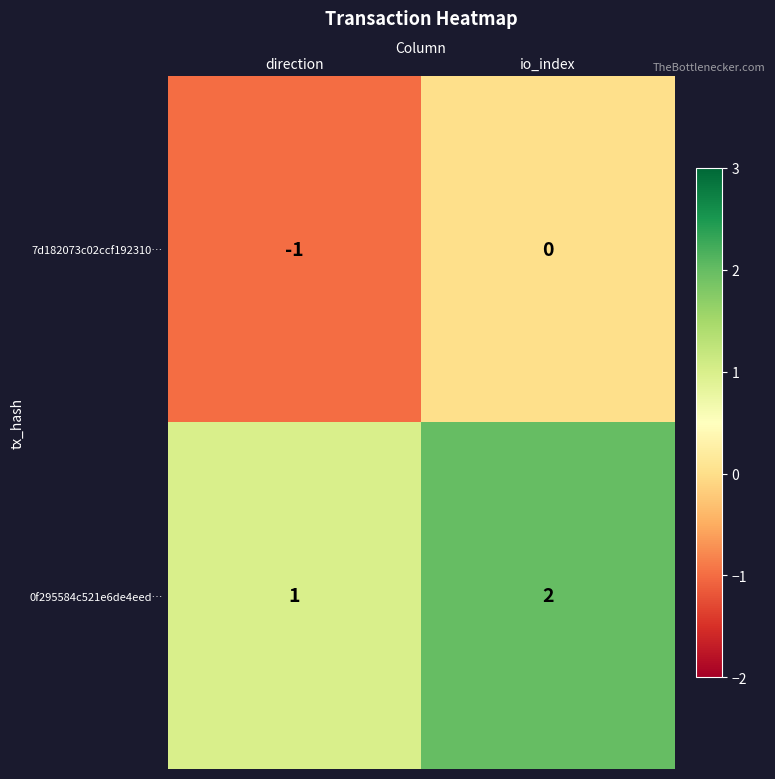

What is the smallest value displayed?

-1